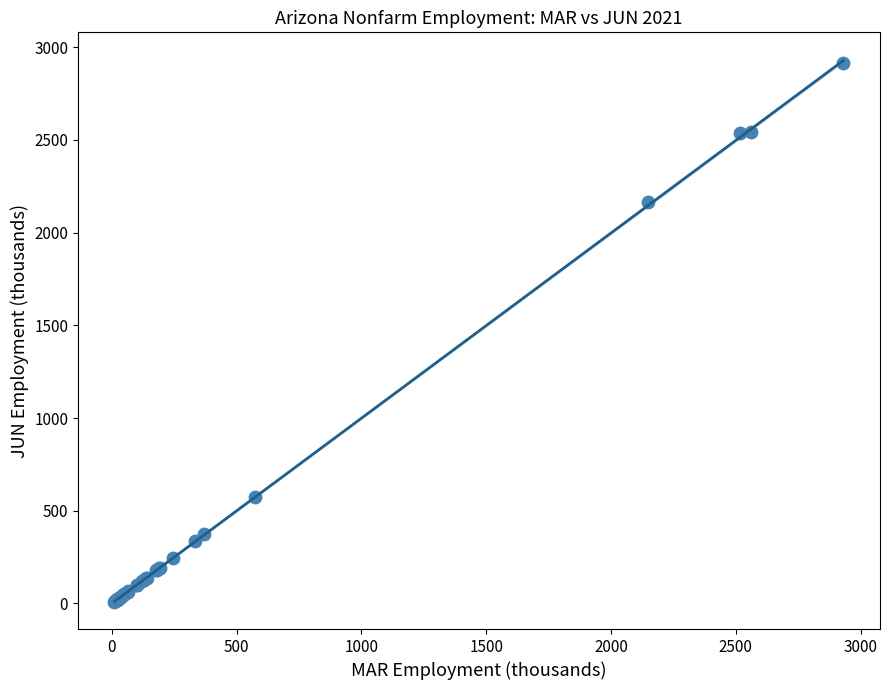

What Y value in the scatter plot is closest to 1461?

2164.1